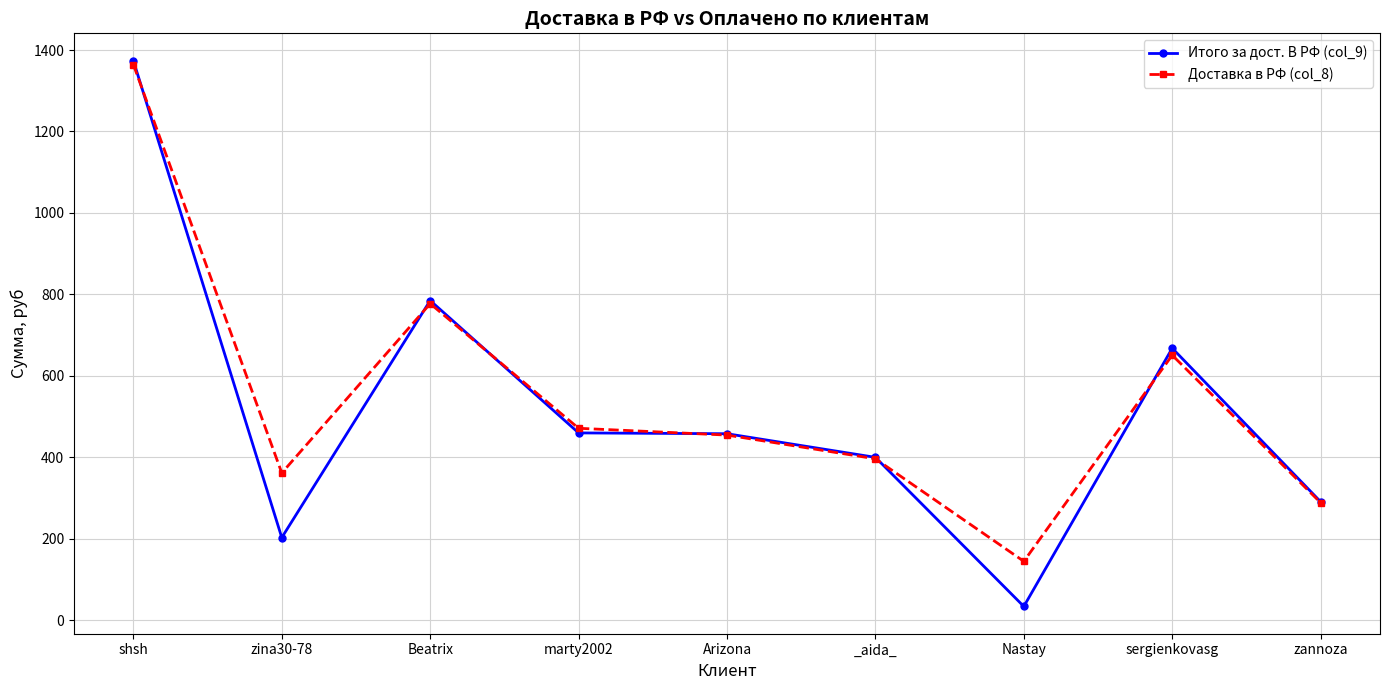

Is the value of Итого за дост. В РФ (col_9) at Arizona greater than the value of Доставка в РФ (col_8) at Nastay?

Yes